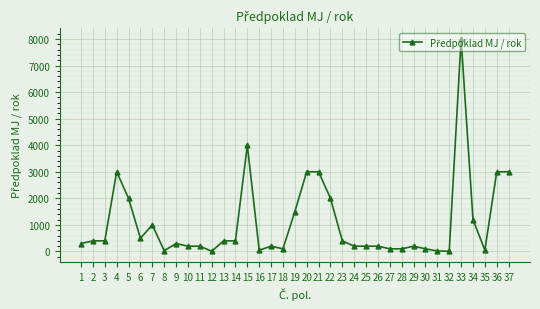

The value at 20 is 3000. True or false?

True